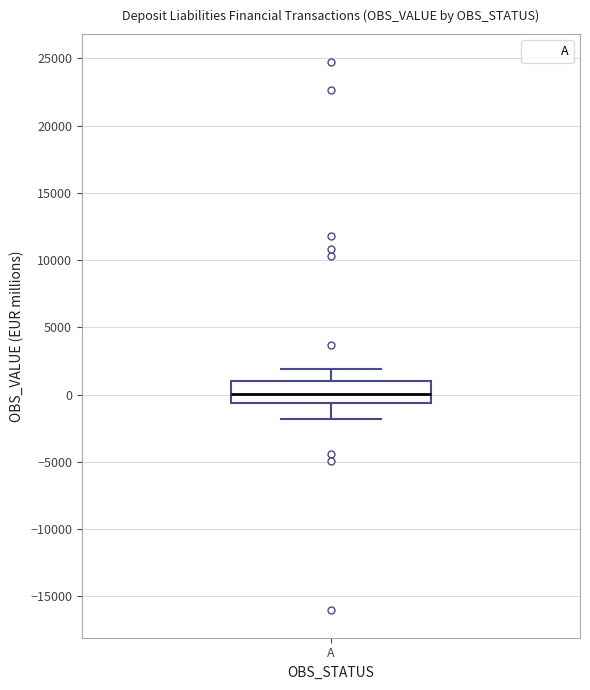

Transcribe this box plot: give where the median line is, the range the box spans, and where the two whiskers end, as read against the y-axis. The values are not printed on the chart, so give them approximately, as read against the axis.

median 0, box -500 to 1000, whiskers -2000 to 2000